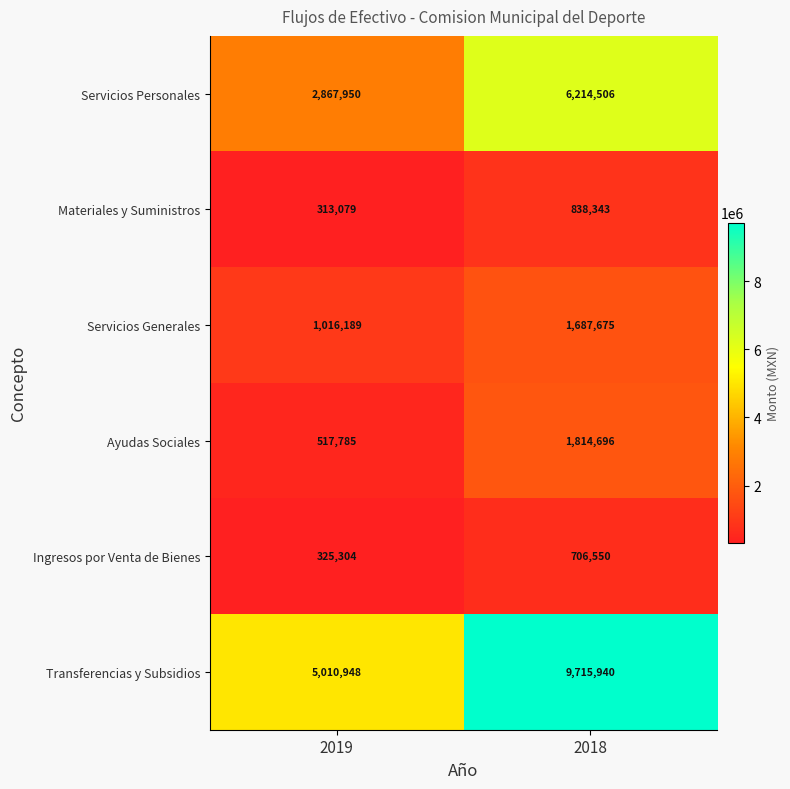

Rank the categories by Ayudas Sociales value from lowest to highest.

2019, 2018